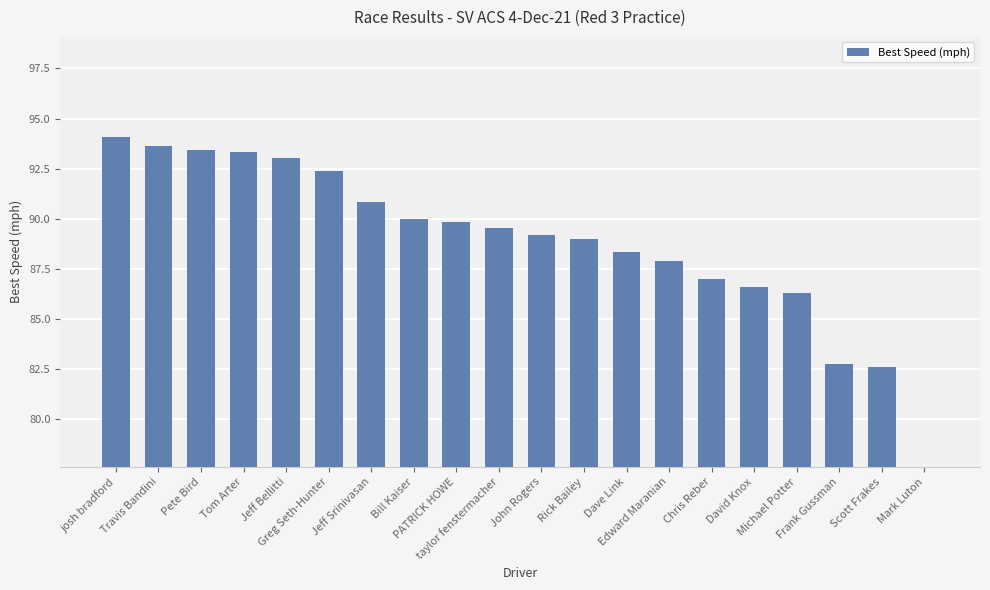

What is the value of the 18th bar from the left?

82.8